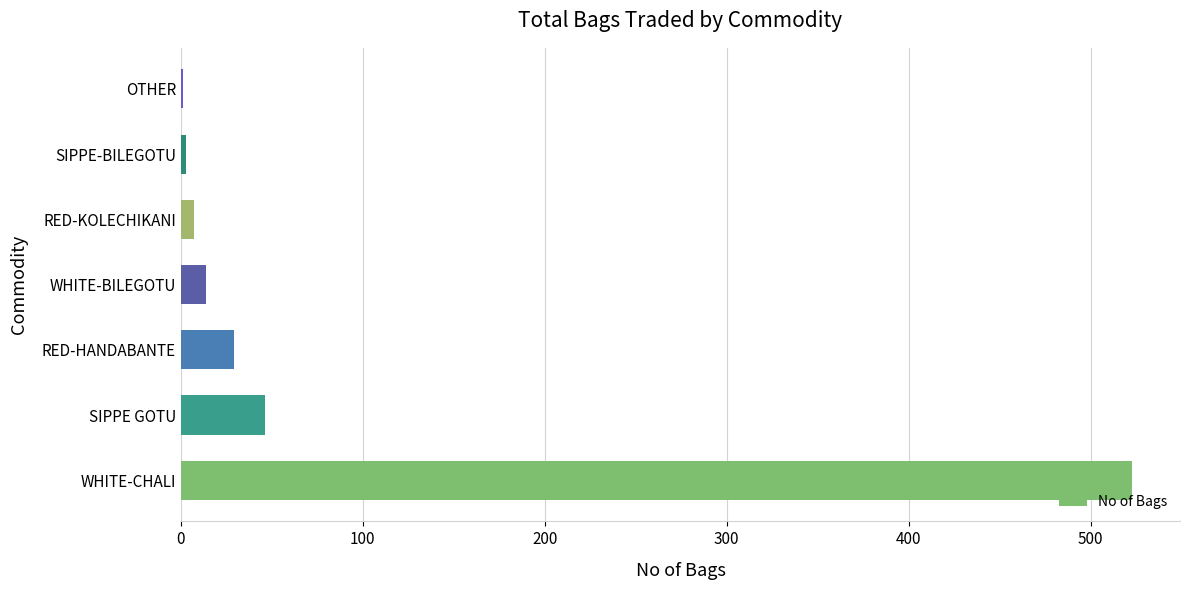

Where is the data nearest to the value 262?

SIPPE GOTU